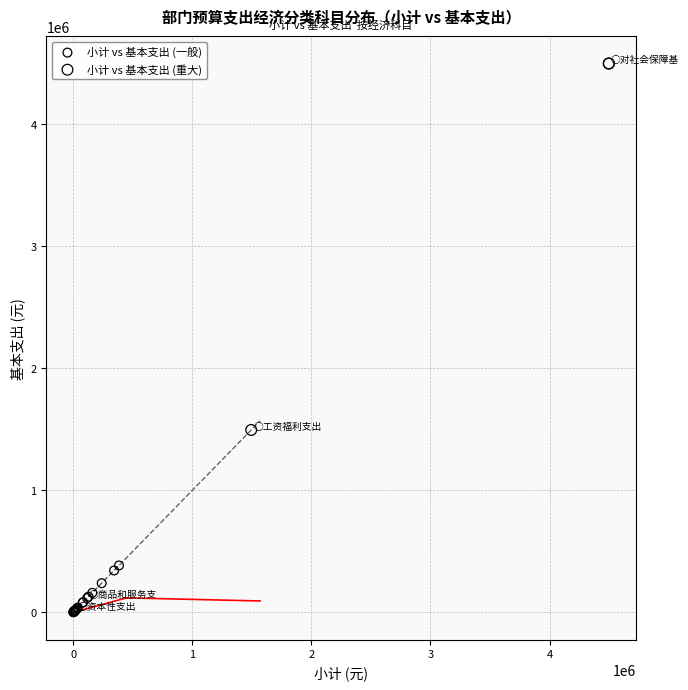

Which series reaches the maximum Y coordinate?

小计 vs 基本支出 (重大)